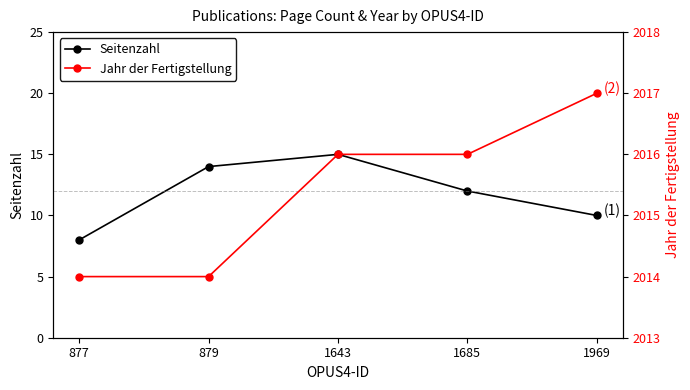

What is the approximate value of Jahr der Fertigstellung at 1969?

2017